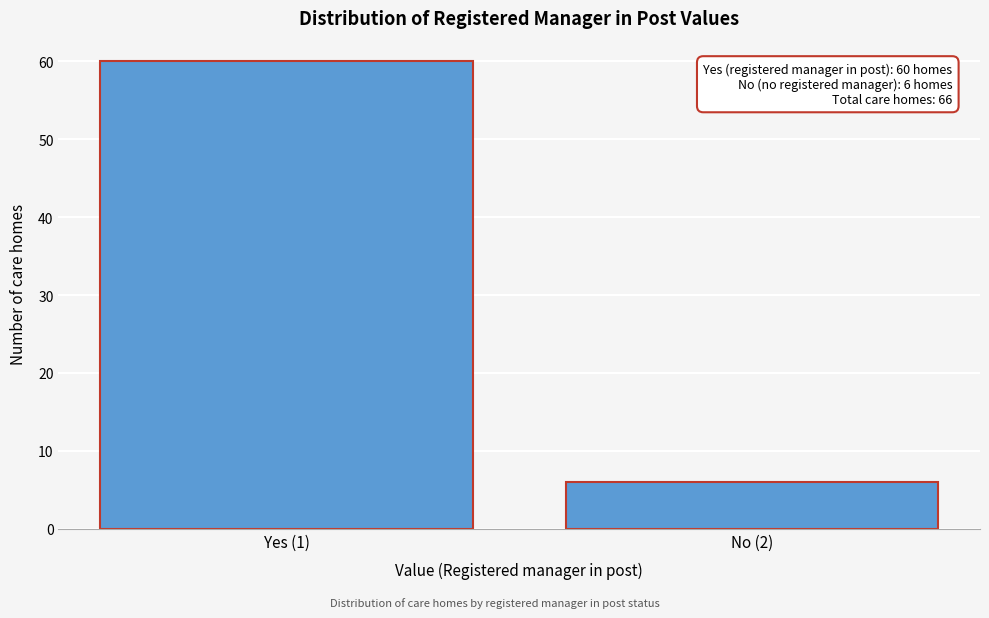

Reading right to left, list all the values displayed in this chart.

No (2)=6	Yes (1)=60